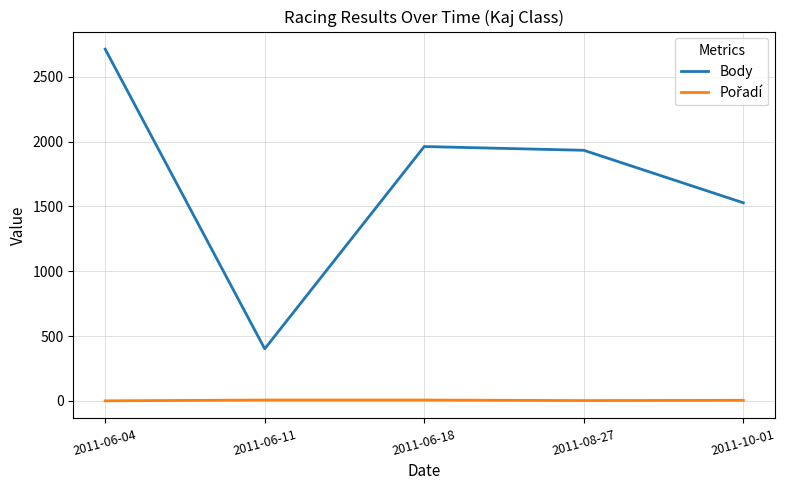

What is the difference between the maximum and minimum values in the Body series?

2311